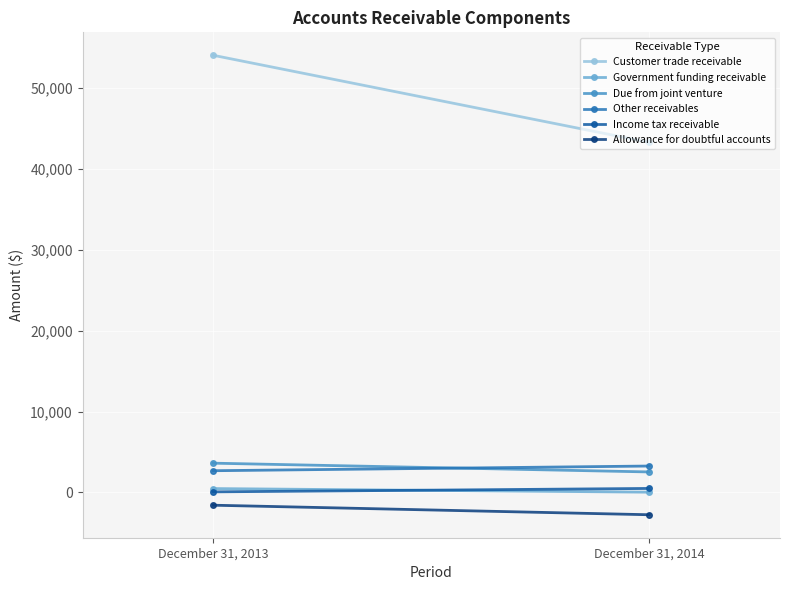

What is the difference between the highest and lowest values at December 31, 2013?

55589